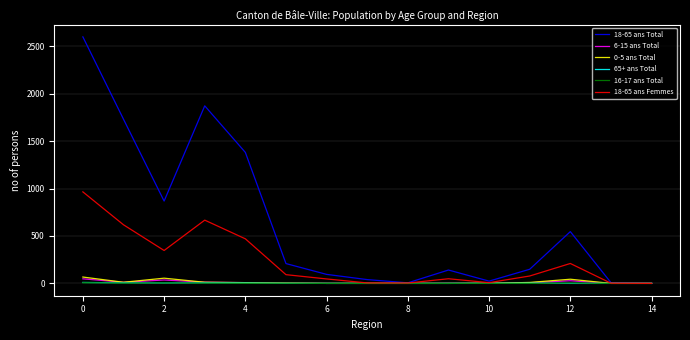

What is the difference between the maximum and minimum values in the 18-65 ans Total series?

2599